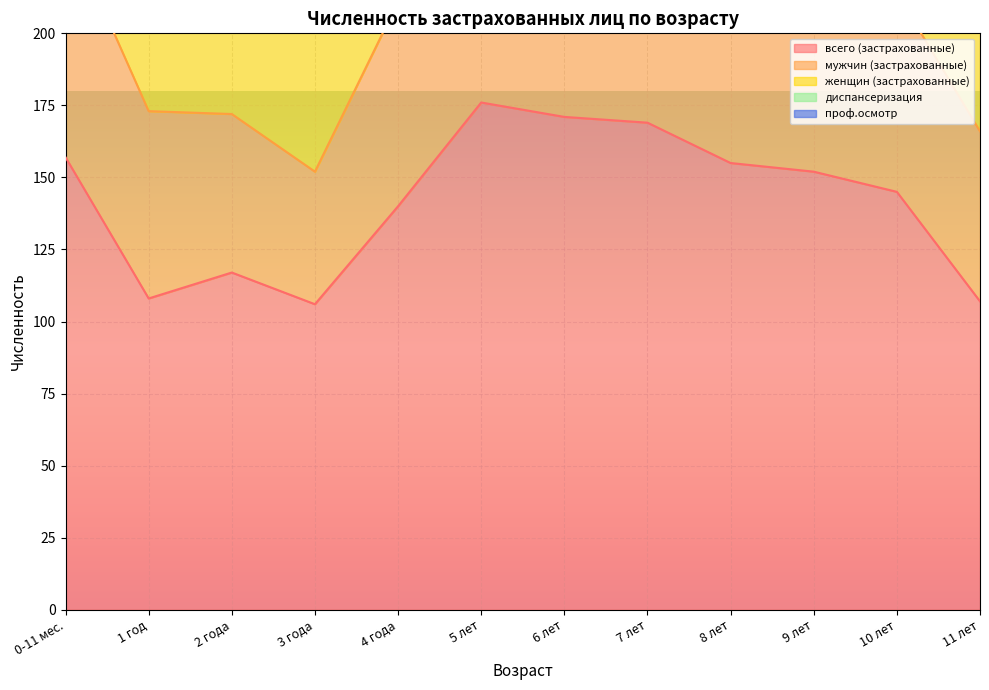

True or false: всего (застрахованные) and проф.осмотр intersect in this chart.

False